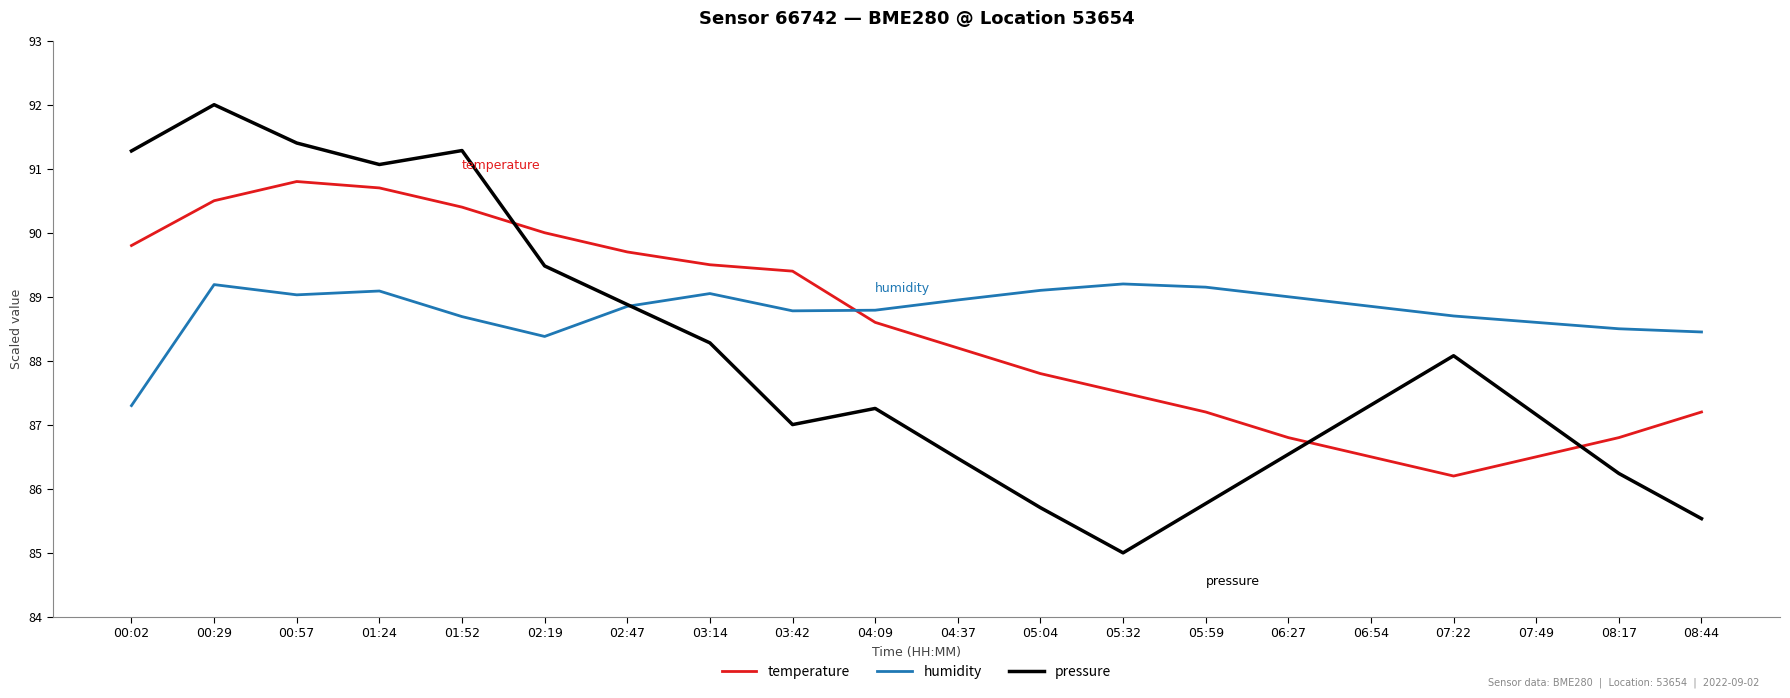

In temperature, how many points are higher than both neighbors (excluding endpoints)?

1